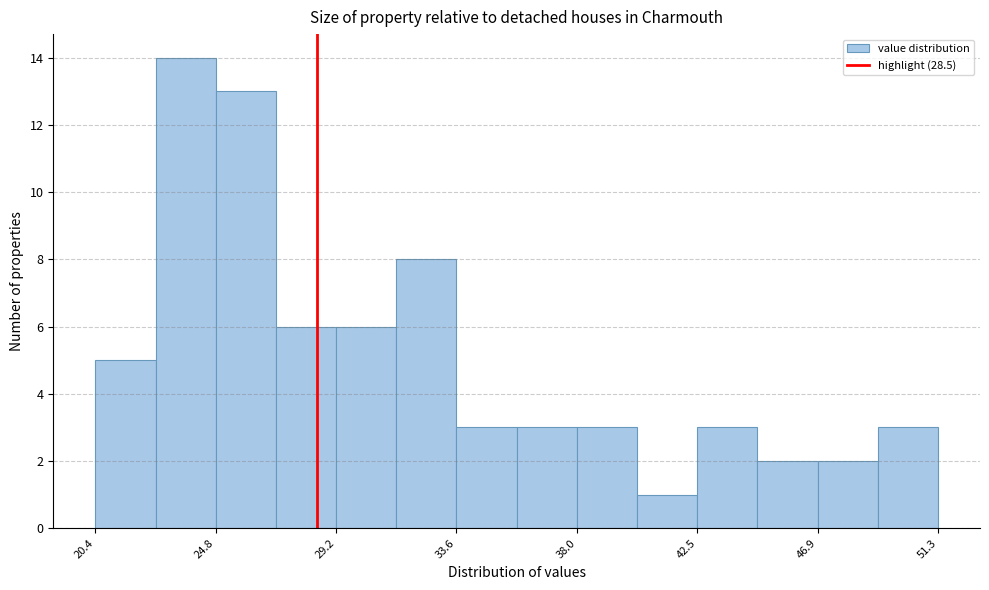

How tall is the bar that spans 36.0 to 38.0 on the x-axis? Neither the bar edges nor the heights are printed on the chart, so give them approximately, as read against the axes.

3